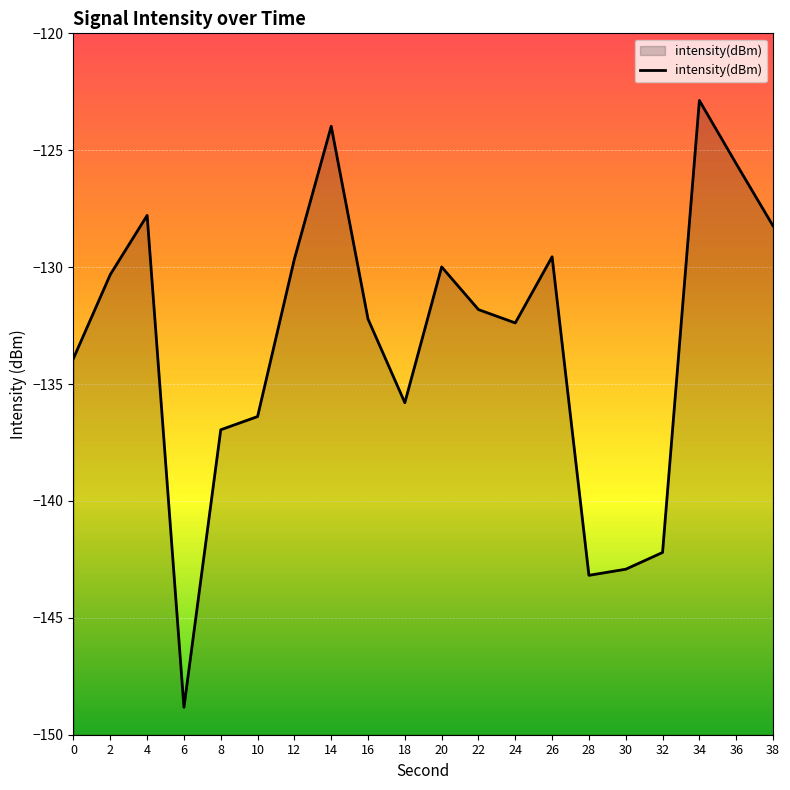

Reading right to left, transcribe all the data shown in this chart.

-128.2	-125.6	-122.9	-142.2	-142.9	-143.2	-129.6	-132.4	-131.8	-130.0	-135.8	-132.2	-124.0	-129.7	-136.4	-137.0	-148.8	-127.8	-130.3	-133.9